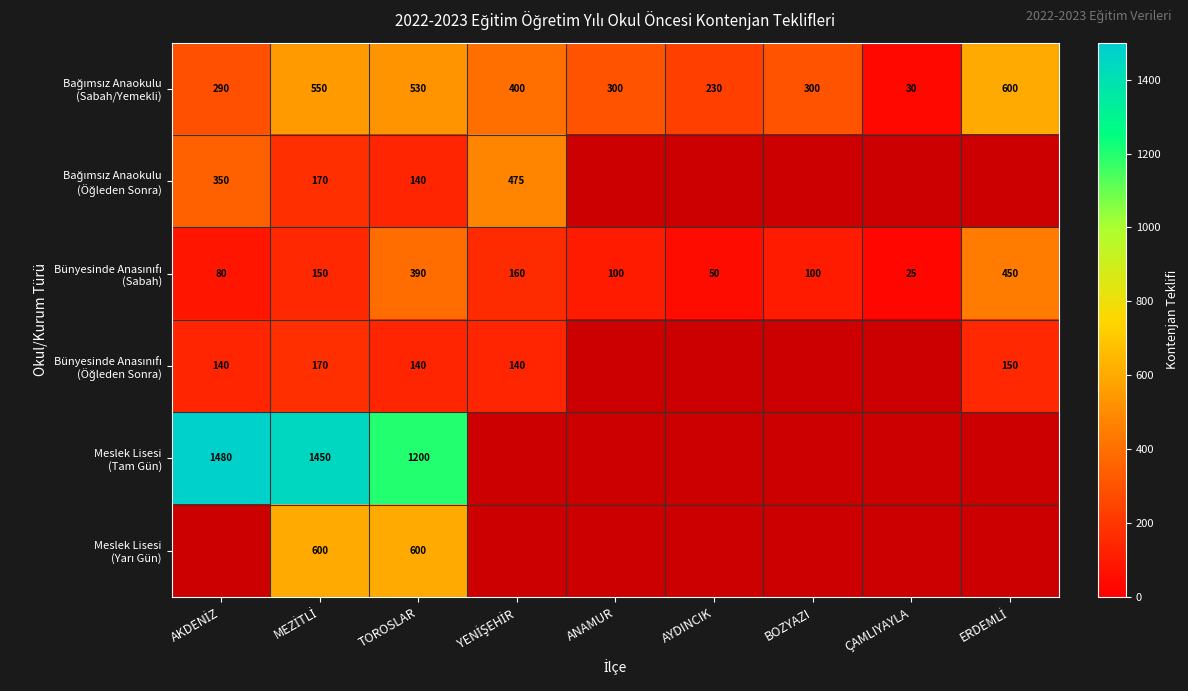

Which label corresponds to the smallest value in the chart?

ÇAMLIYAYLA